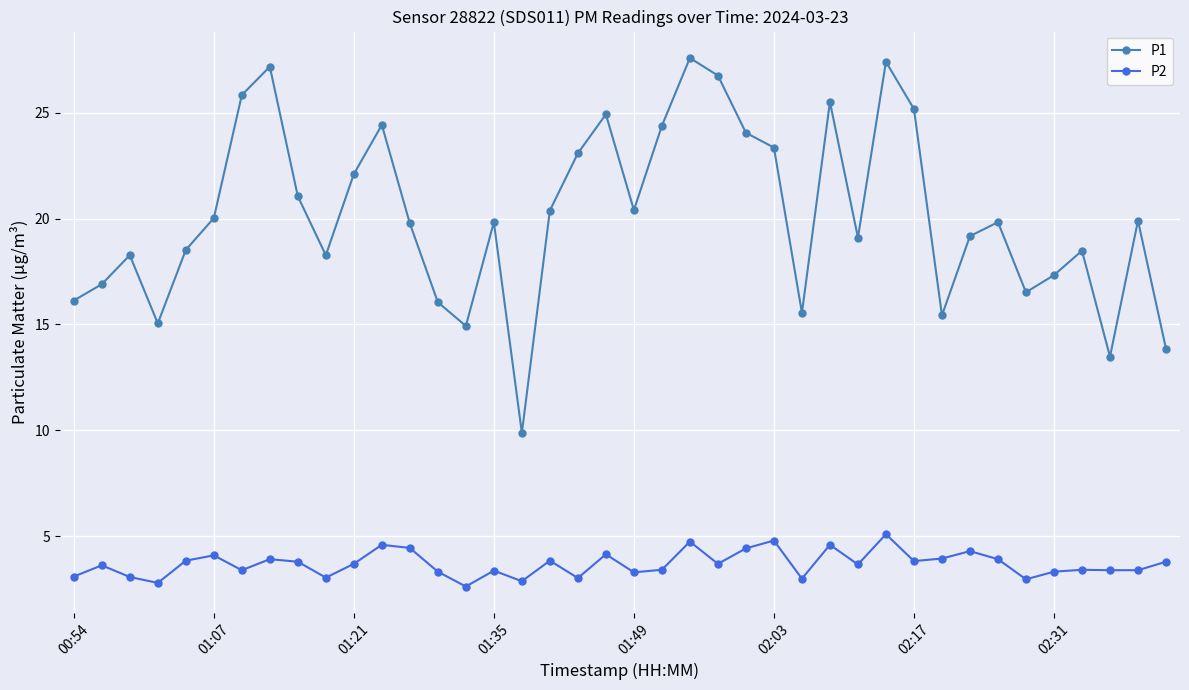

List the series in order of their overall mean, highest first.

P1, P2